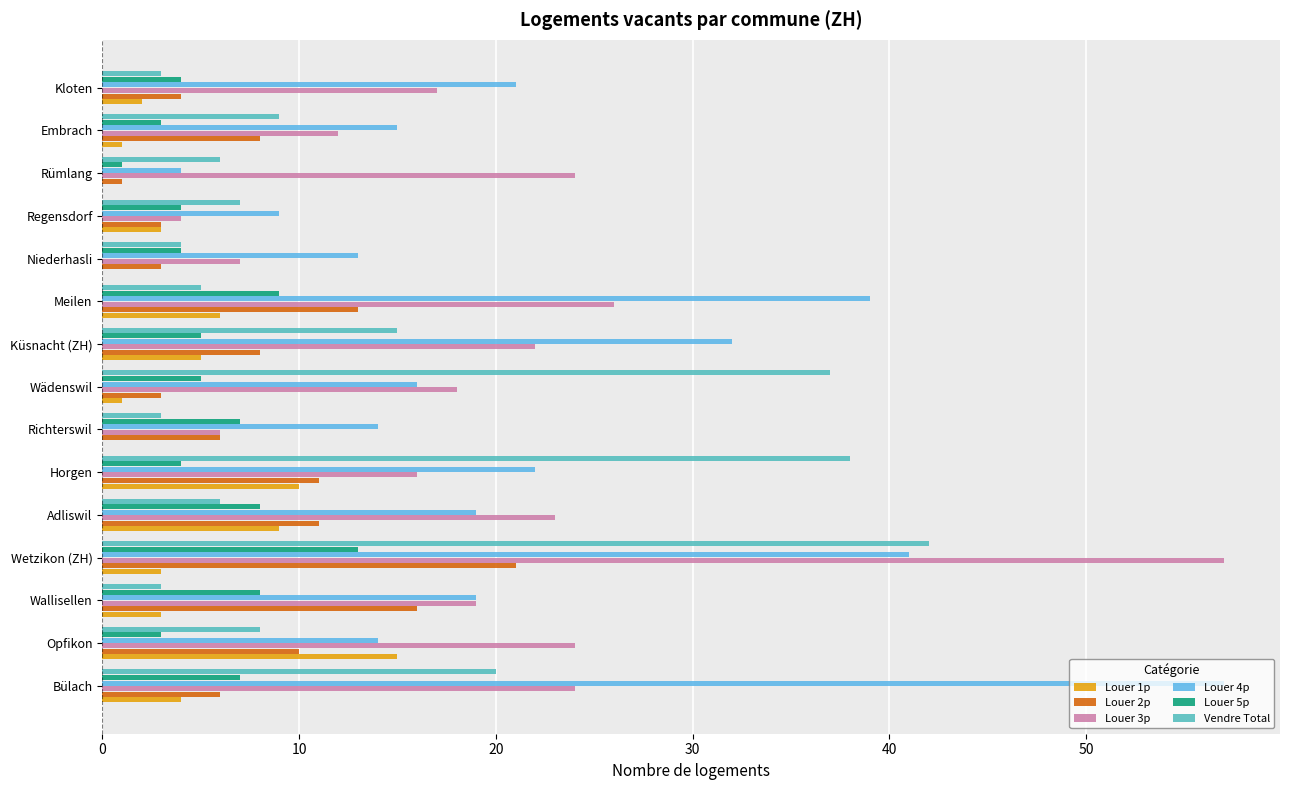

What are all the series names shown in the legend?

Louer 1p, Louer 2p, Louer 3p, Louer 4p, Louer 5p, Vendre Total